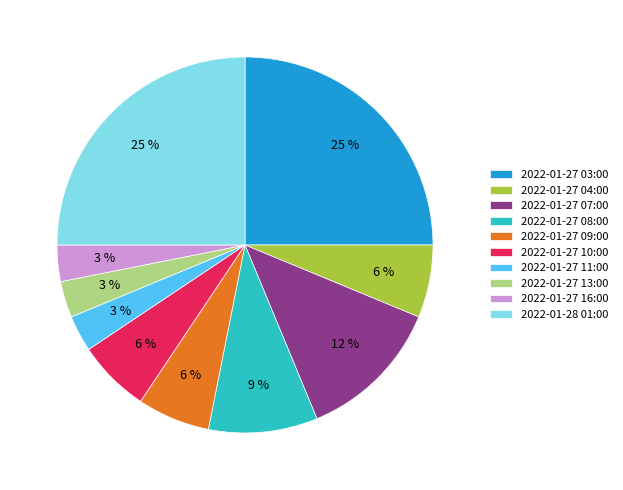

To the nearest percent, what is the difference between the largest and smallest slice percentages?

22%